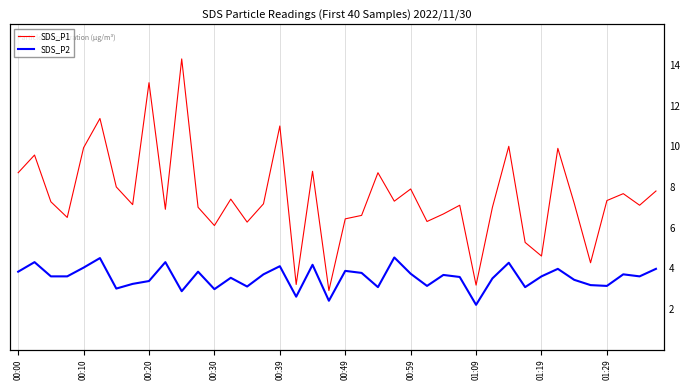

Which series changed the most between 00:20 and 37?

SDS_P1